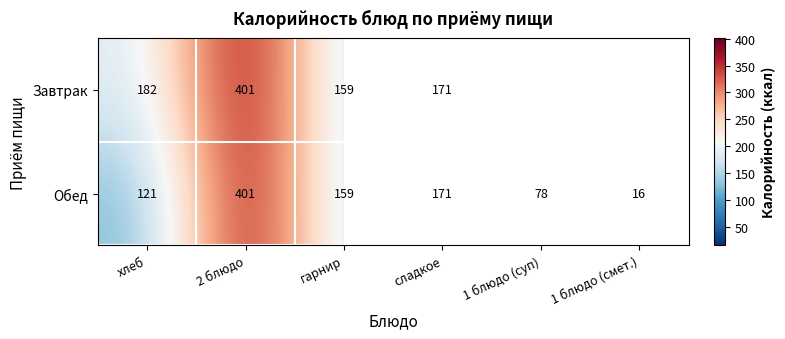

True or false: Обед has a value of 225.8 at сладкое.

False